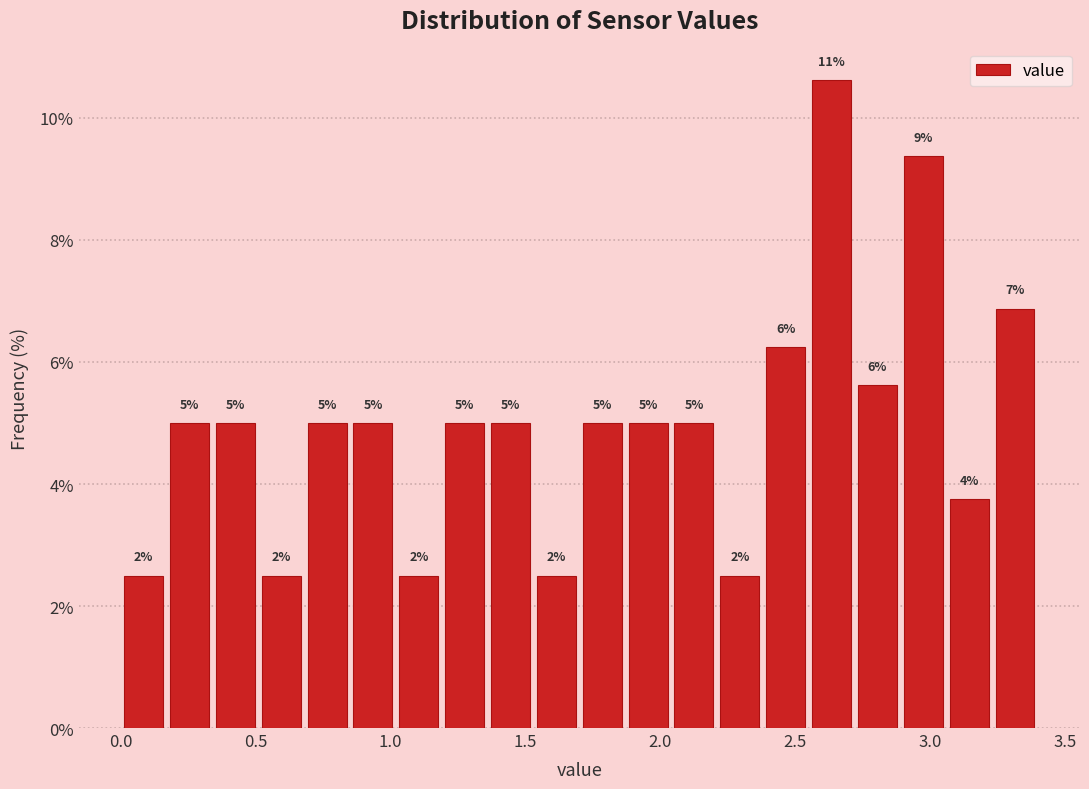

Read against the x-axis, roughly where is the centre of the tallest bar?

2.65